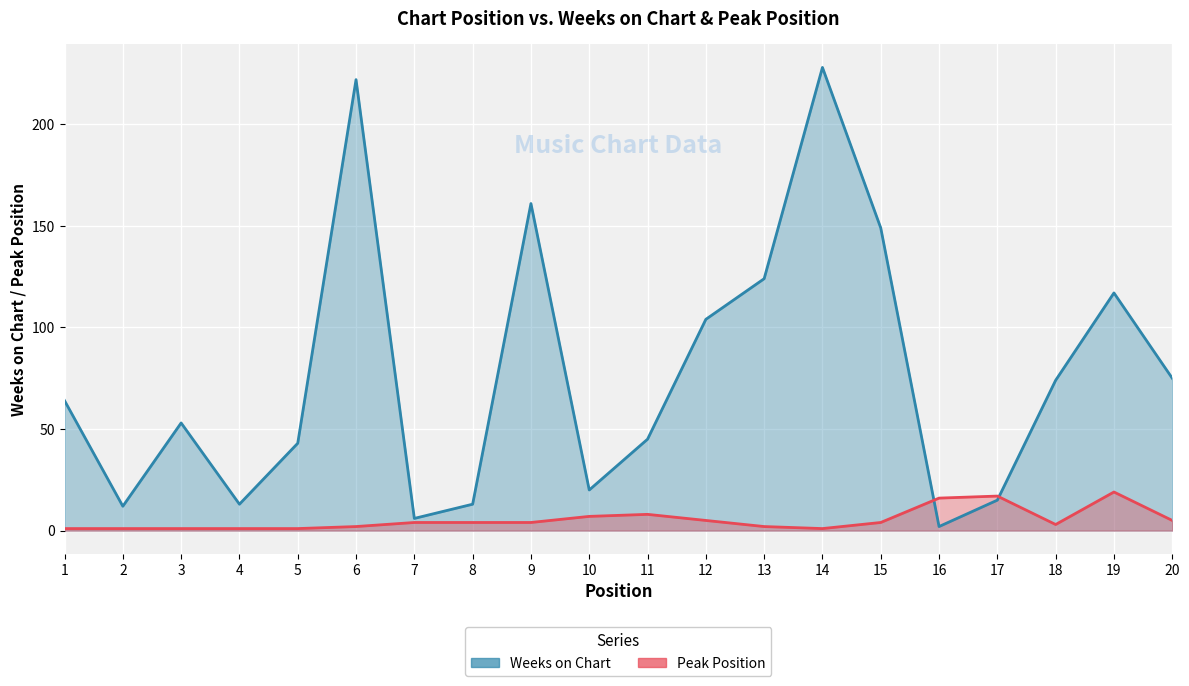

Which series has the largest total across all categories?

Weeks on Chart